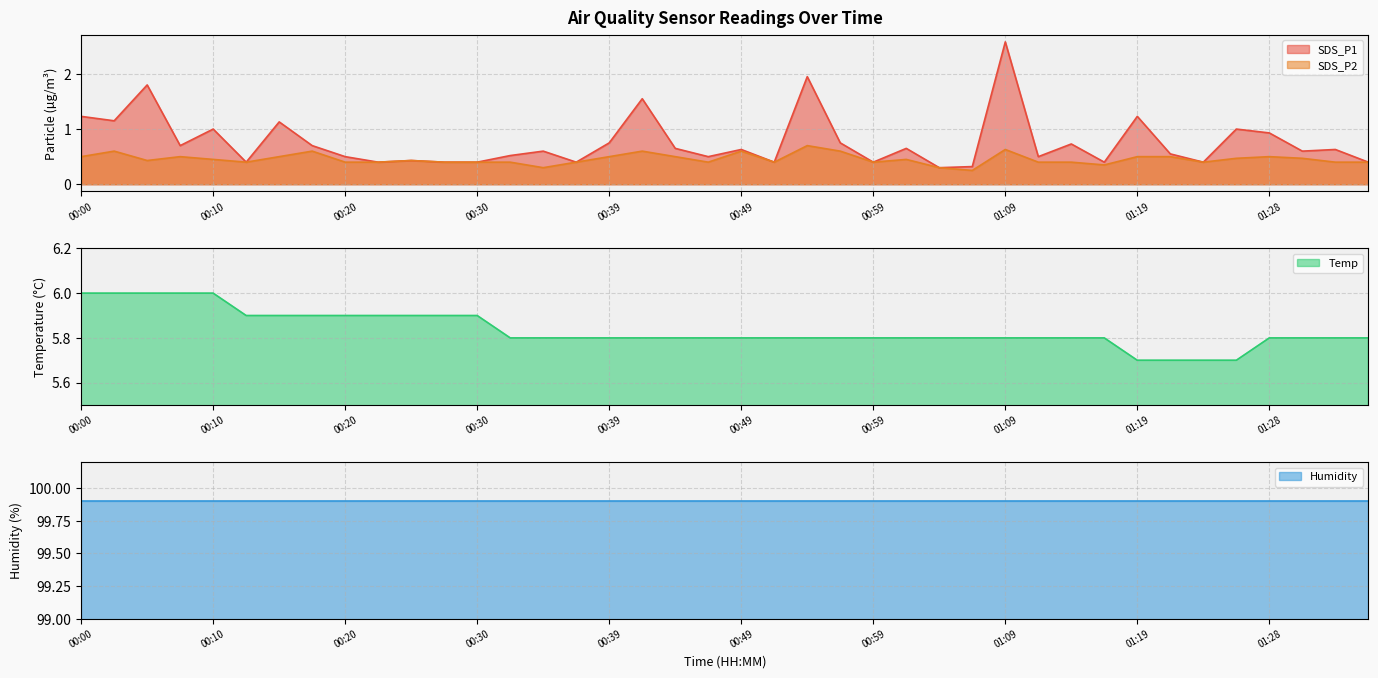

The SDS_P1 series shows 0.2 at 00:20. True or false?

False